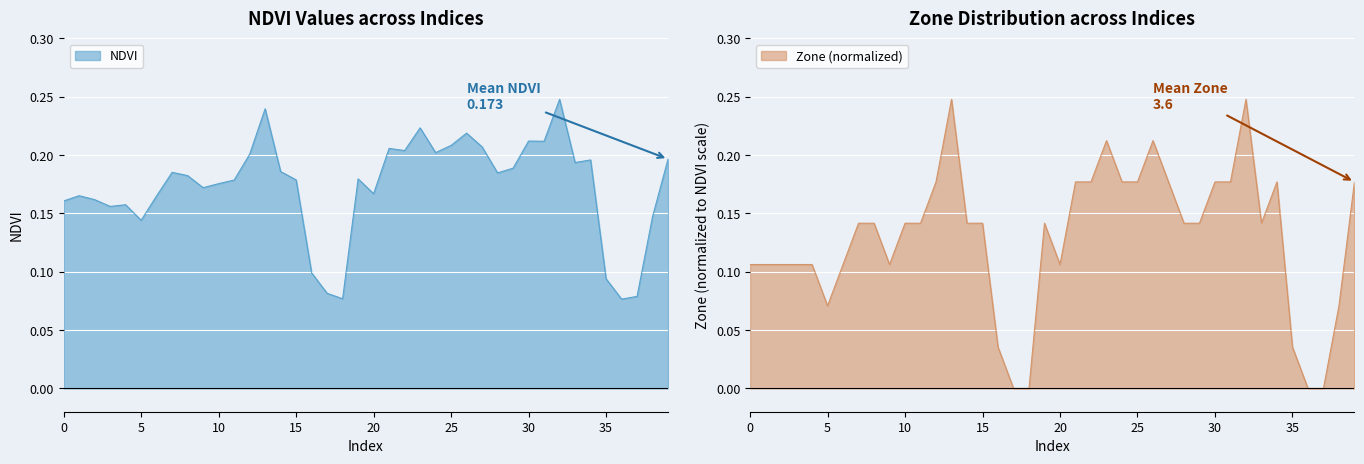

What position from the left is 3?

4